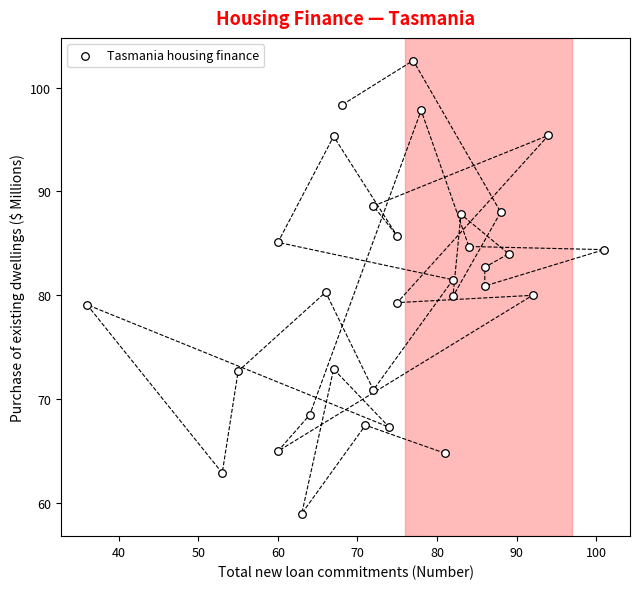

What is the range of Y values (max minus min)?

43.6